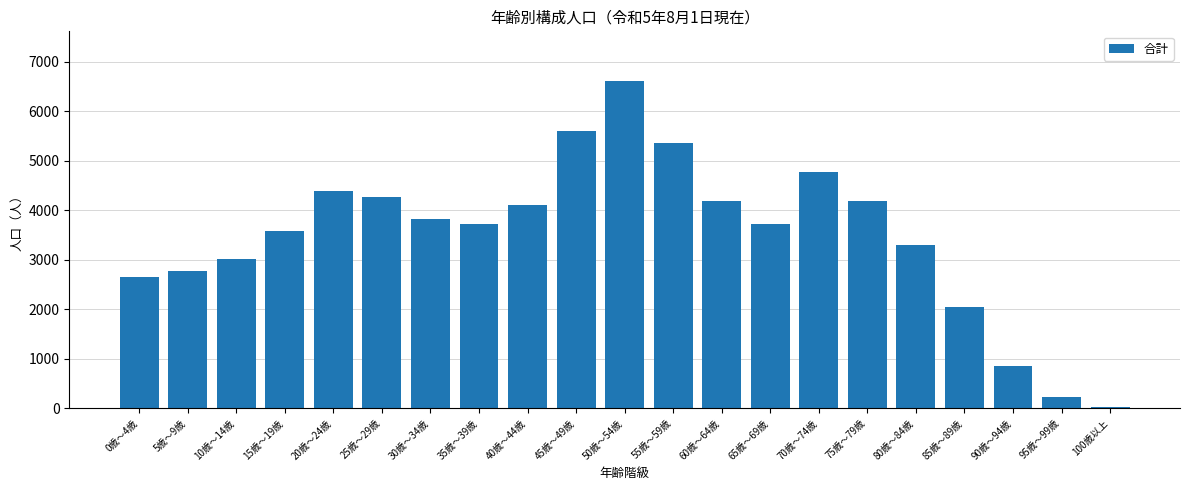

At which category does the chart reach its minimum across all series?

100歳以上